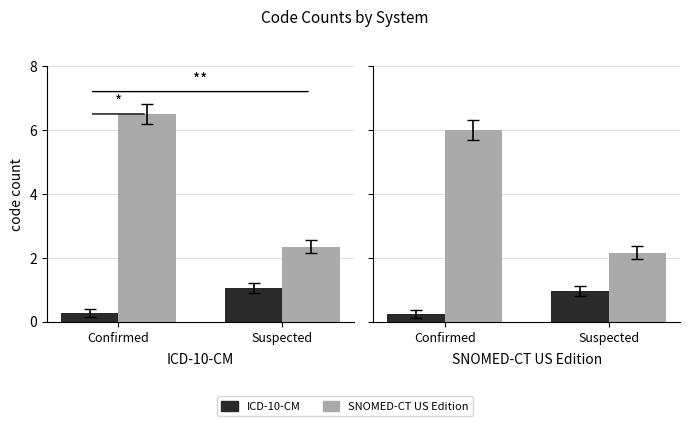

Reading right to left, what are all the values shown in this chart?

ICD-10-CM: Suspected=1.0	Confirmed=0.2
SNOMED-CT US Edition: Suspected=2.2	Confirmed=6.0